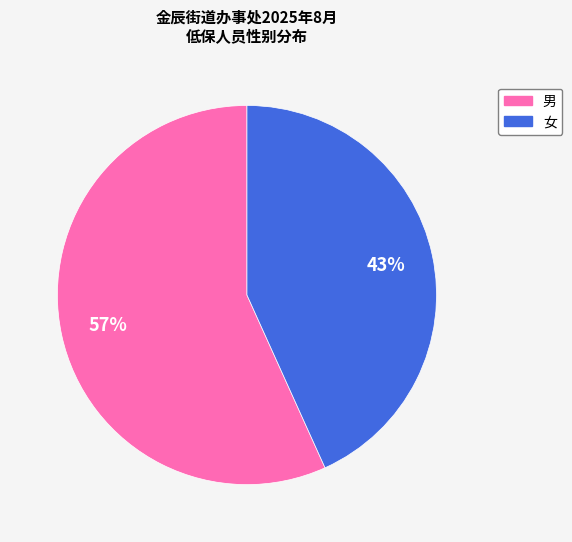

Do 女 and 男 together represent more than half of the pie?

Yes